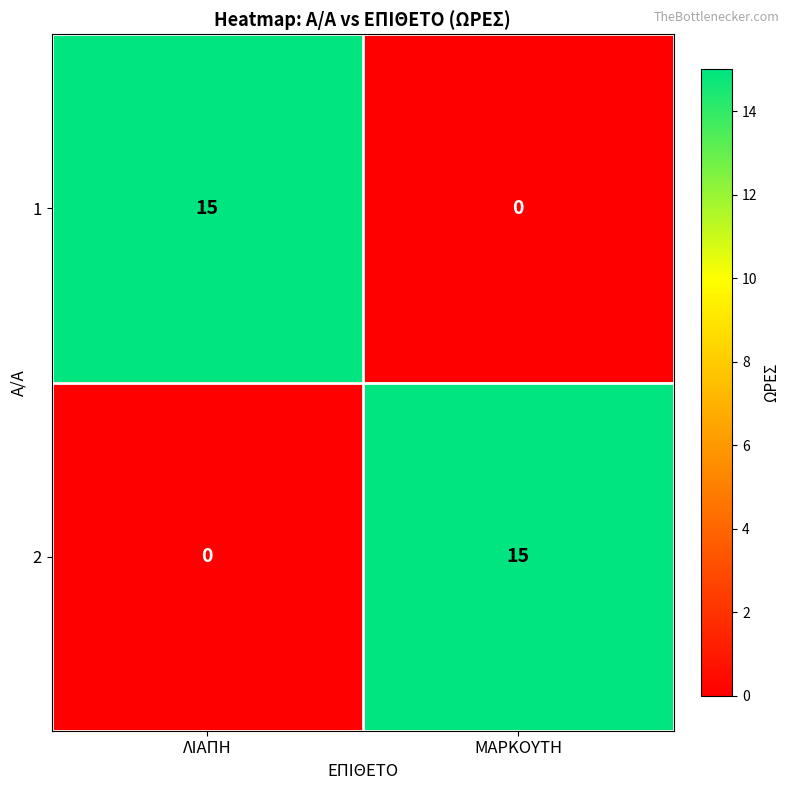

How many series are shown in this chart?

2